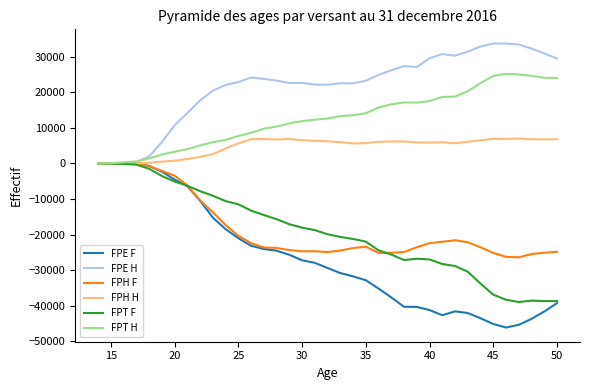

Which series has the widest spread of values?

FPE F